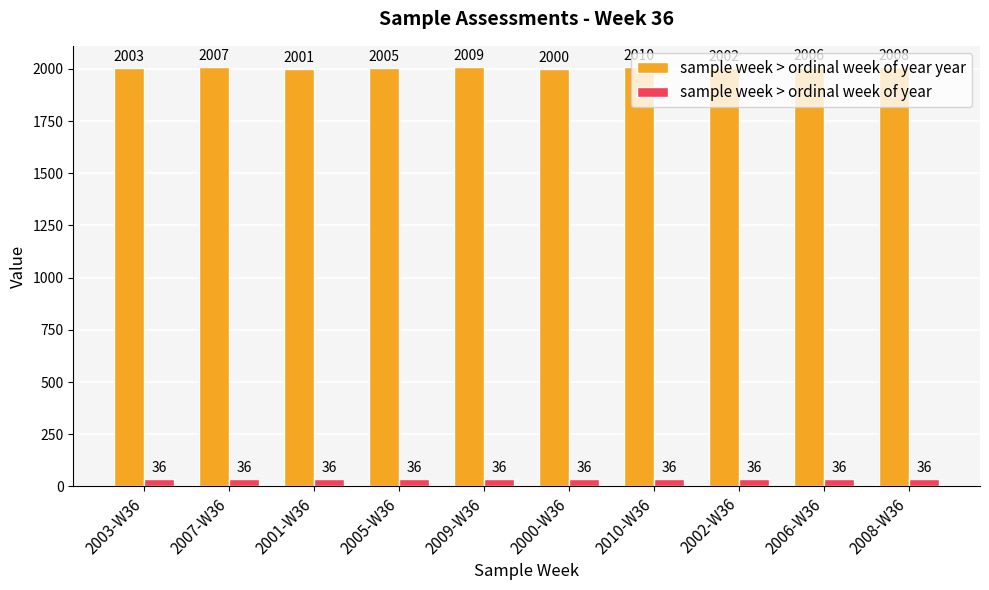

Which category has the highest value across all series?

2010-W36